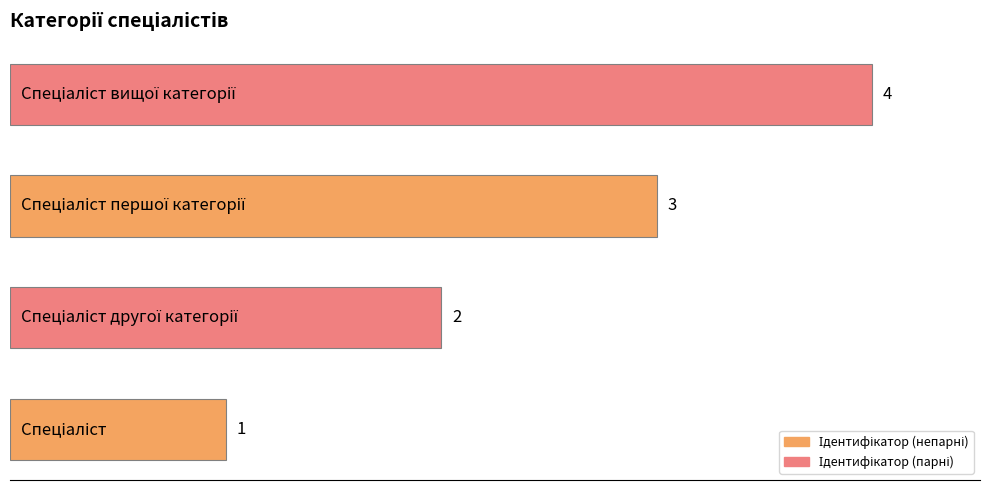

What is the difference between the maximum and minimum values?

3